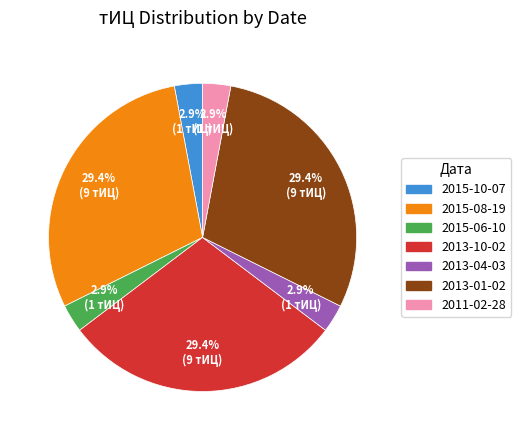

Do 2015-08-19 and 2011-02-28 together represent more than half of the pie?

No